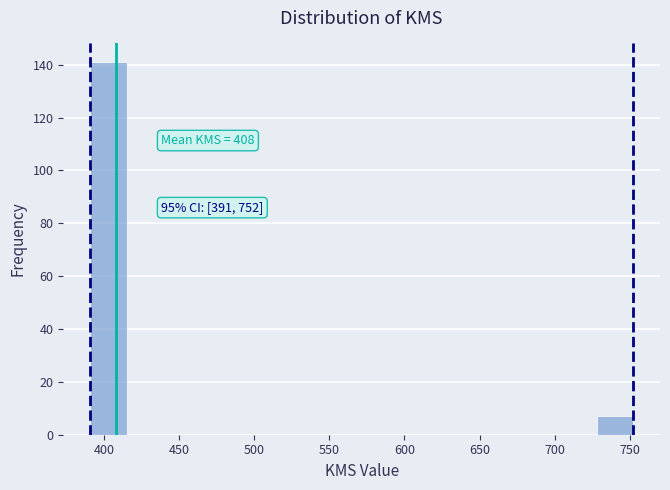

Over which range of the x-axis is the bar tallest?

390 to 415